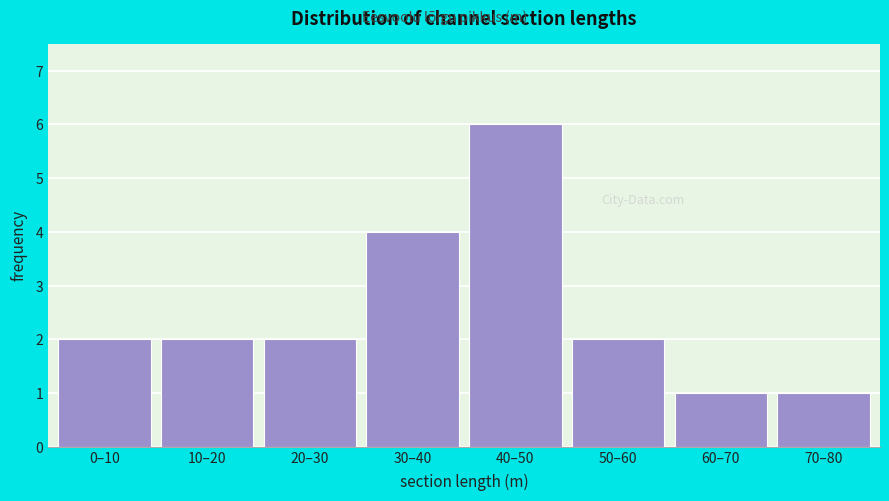

Reading right to left, transcribe all the data shown in this chart.

70–80=1	60–70=1	50–60=2	40–50=6	30–40=4	20–30=2	10–20=2	0–10=2